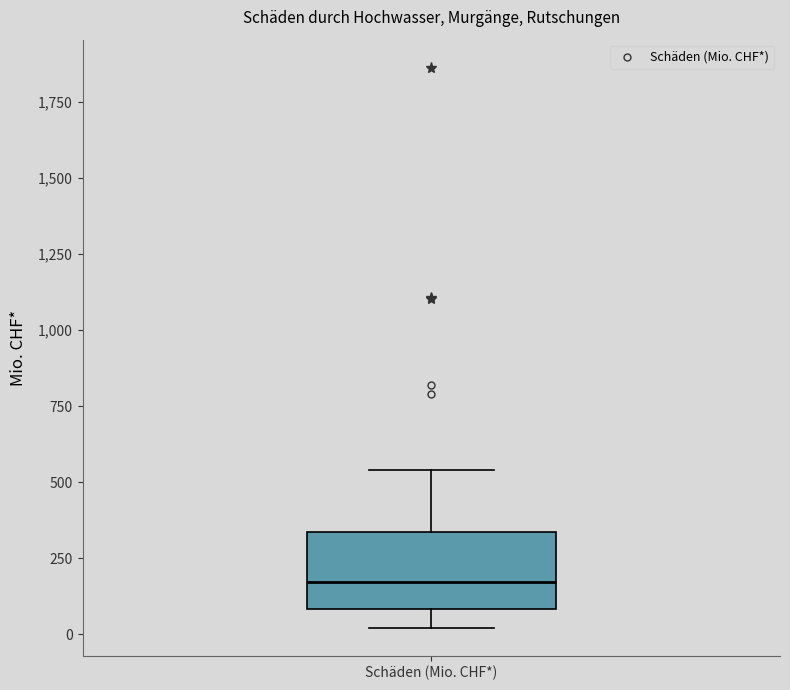

Where is the lower edge of the box for Schäden (Mio. CHF*) on the y-axis? The values are not printed on the chart, so give them approximately, as read against the axis.

100